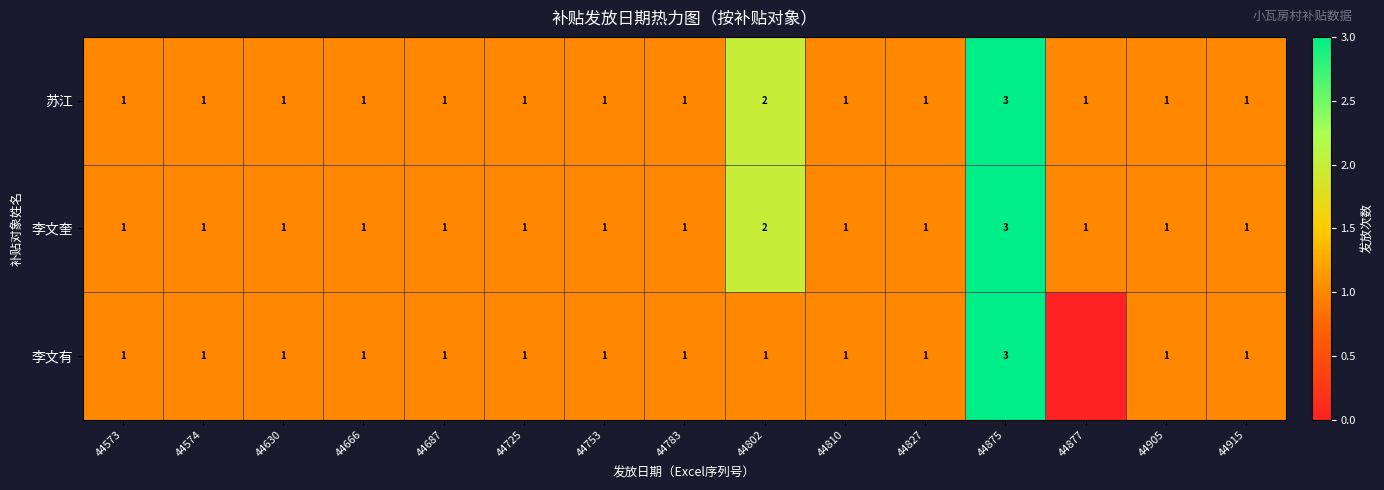

What is the highest value of the 李文奎 series?

3